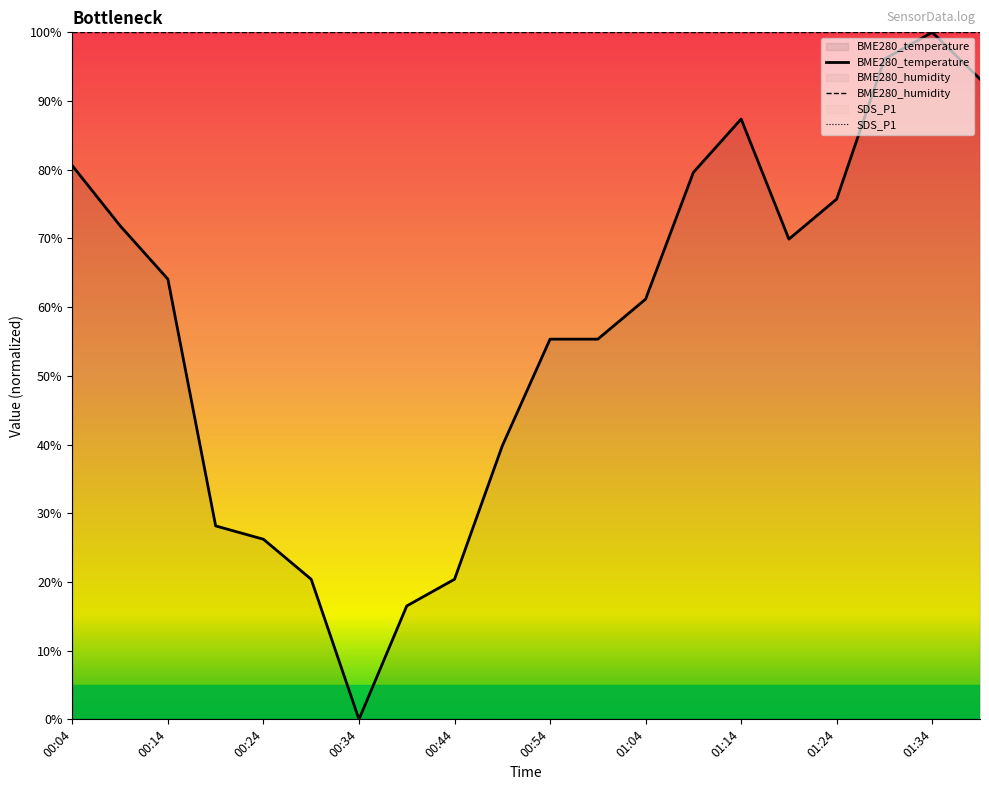

What are all the series names shown in the legend?

BME280_temperature, BME280_humidity, SDS_P1